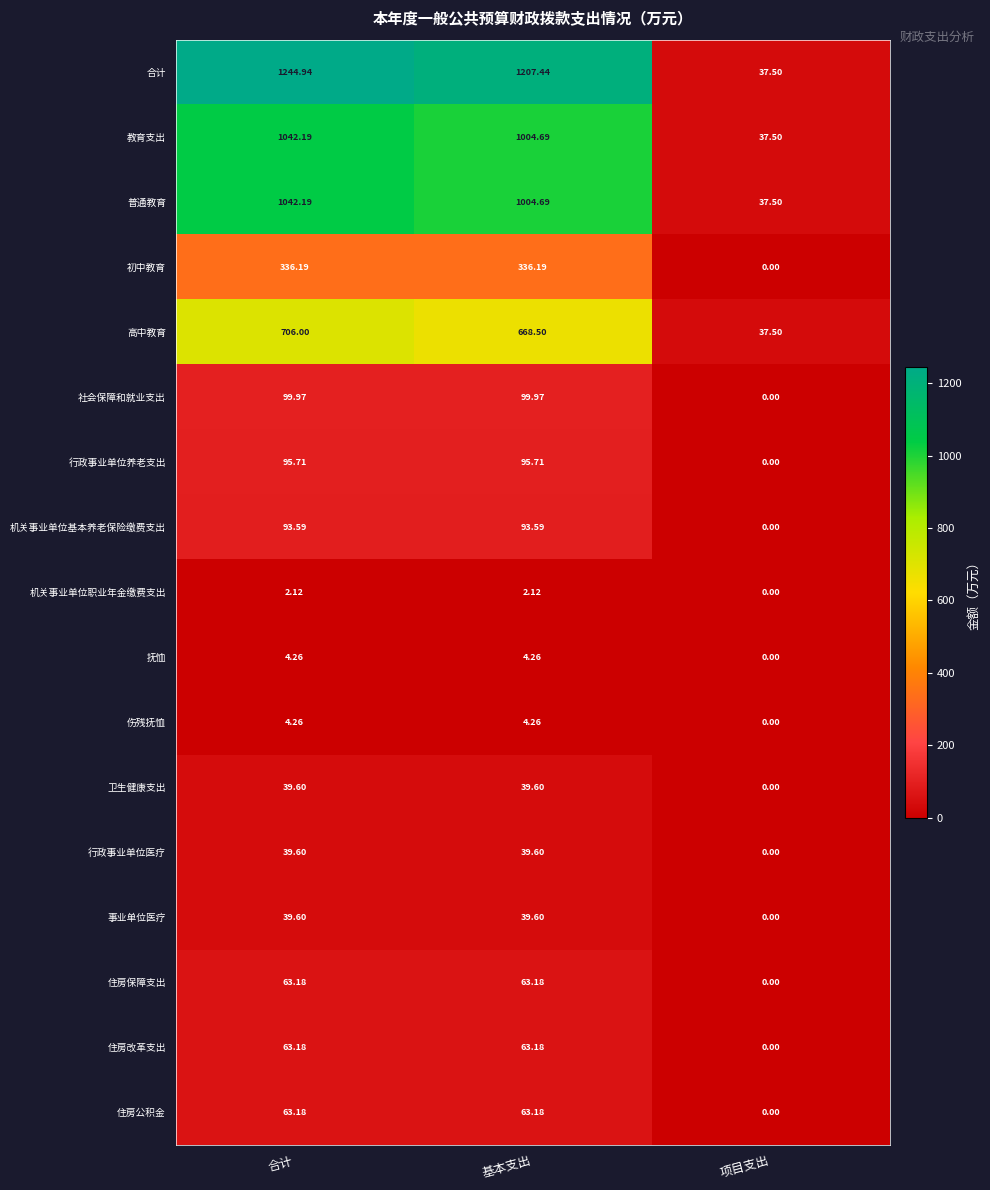

At how many categories does at least one series exceed 868?

2